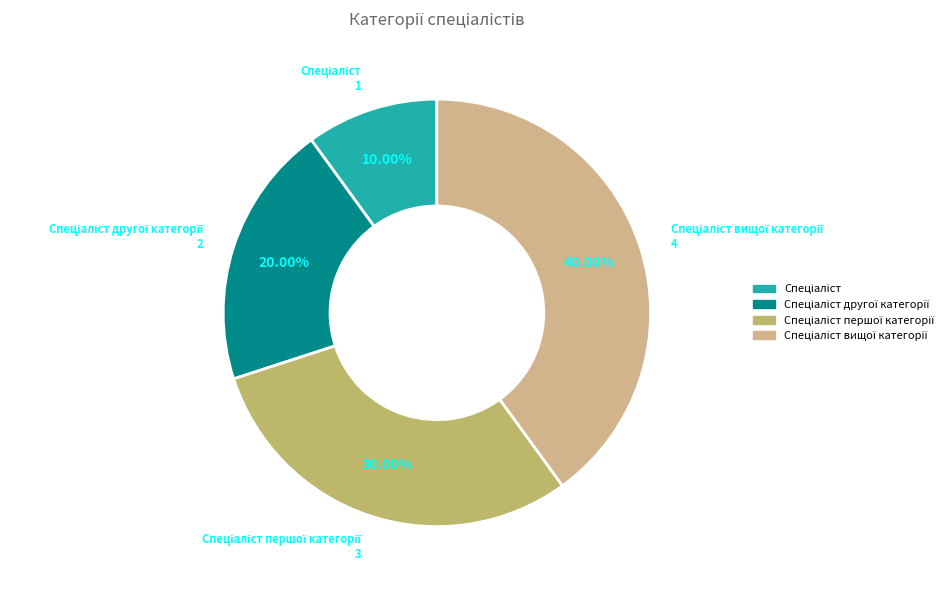

Is there a majority slice in this chart?

No